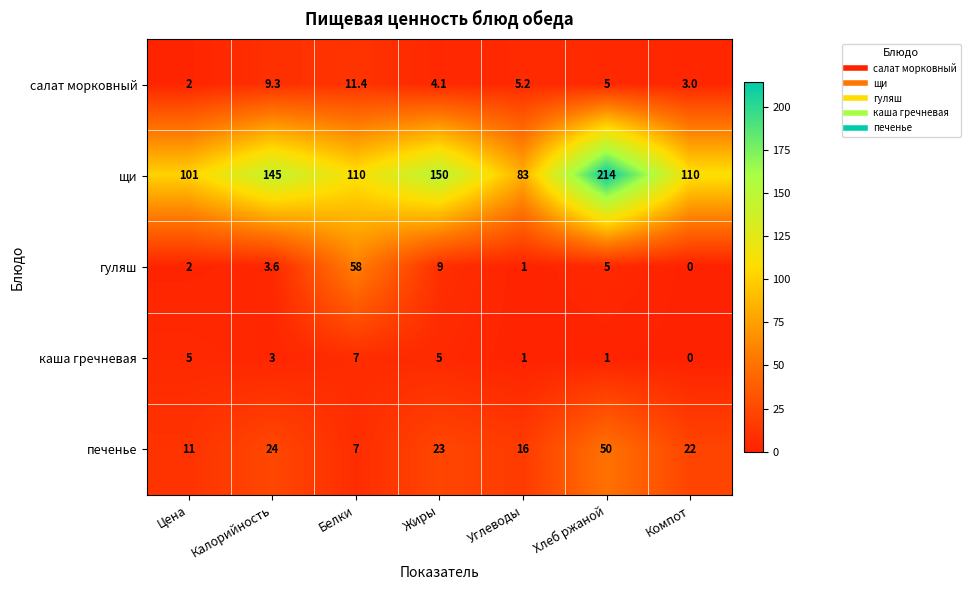

What is the maximum value shown in the chart?

214.0